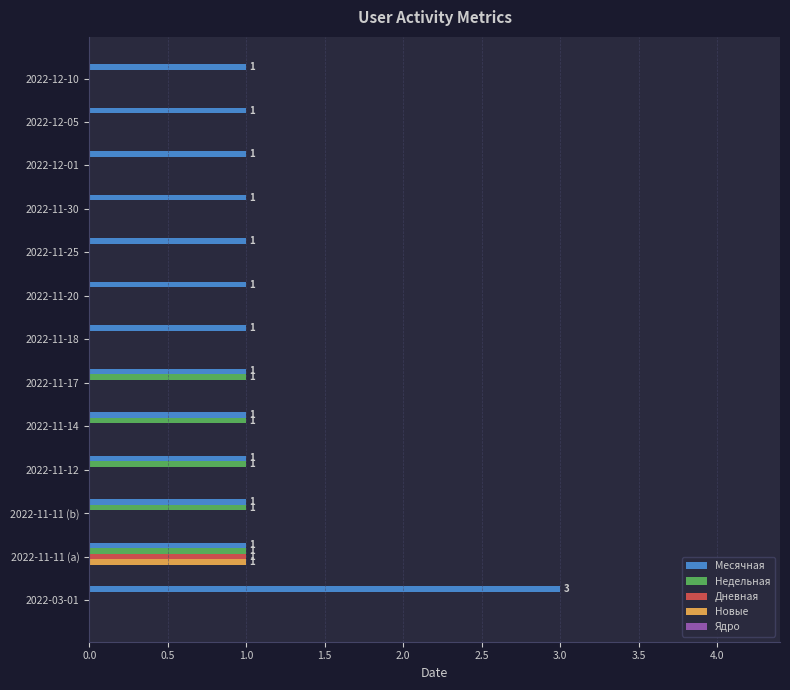

At which category does the chart reach its peak across all series?

2022-03-01